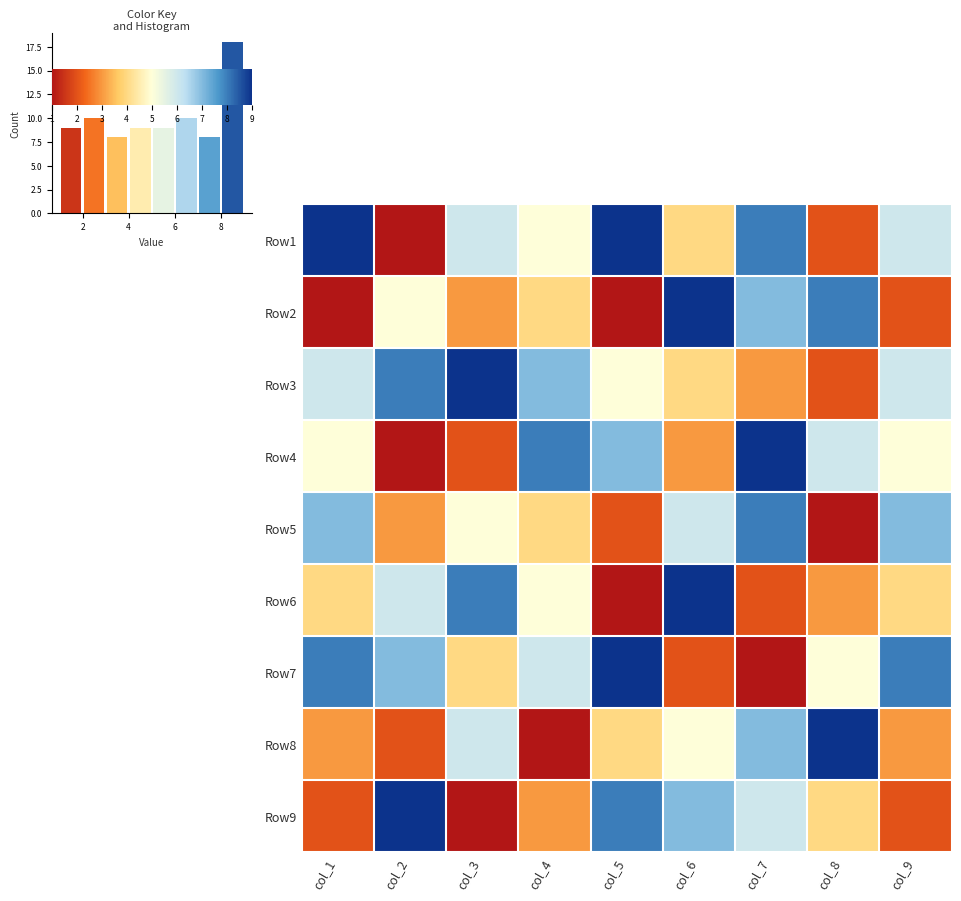

Which has a higher value, col_4 or col_9?

col_9